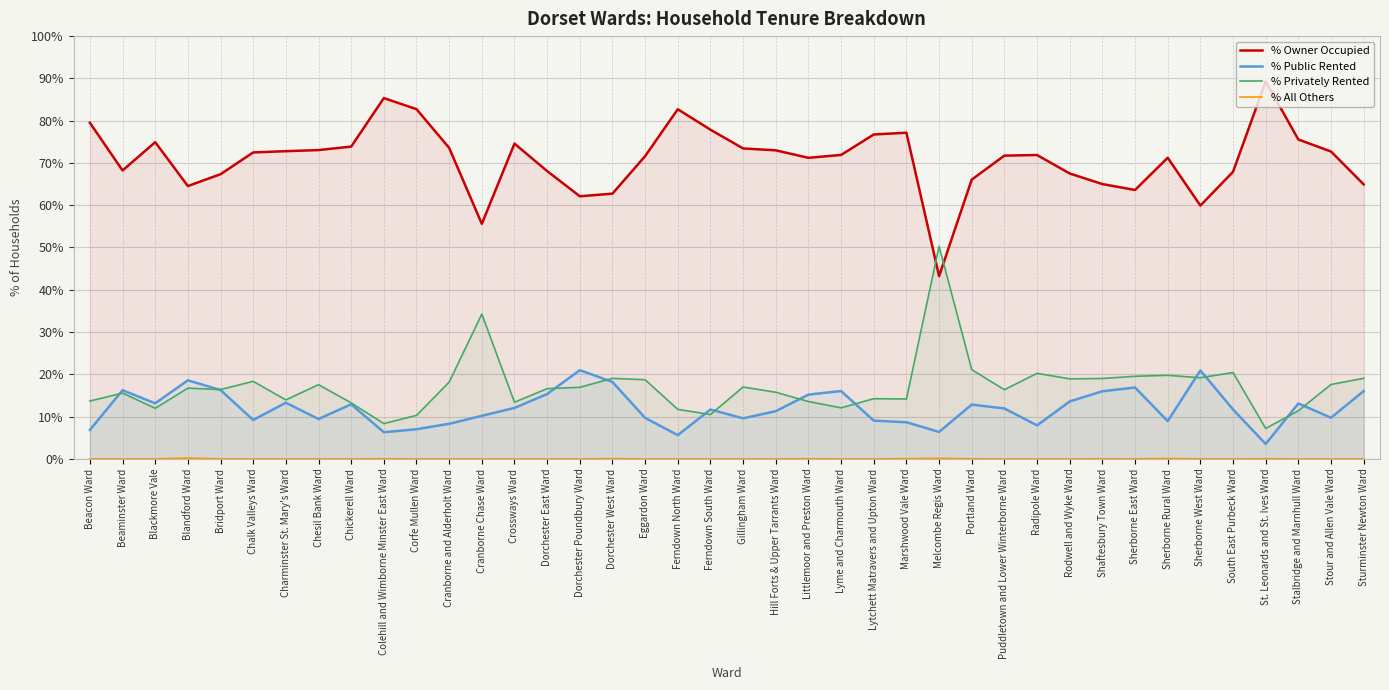

How many lines are shown in the chart?

4